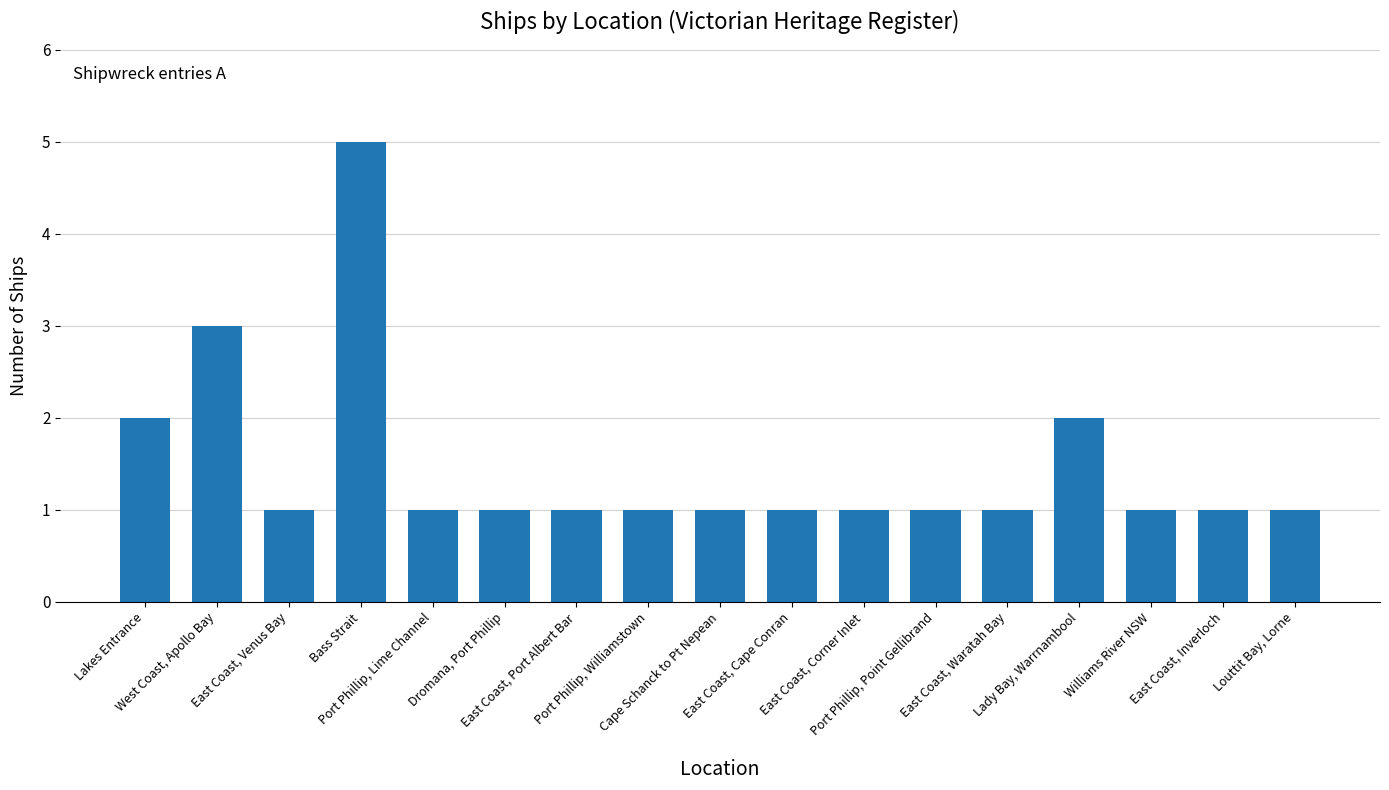

Reading left to right, transcribe all the data shown in this chart.

Lakes Entrance=2	West Coast, Apollo Bay=3	East Coast, Venus Bay=1	Bass Strait=5	Port Phillip, Lime Channel=1	Dromana, Port Phillip=1	East Coast, Port Albert Bar=1	Port Phillip, Williamstown=1	Cape Schanck to Pt Nepean=1	East Coast, Cape Conran=1	East Coast, Corner Inlet=1	Port Phillip, Point Gellibrand=1	East Coast, Waratah Bay=1	Lady Bay, Warrnambool=2	Williams River NSW=1	East Coast, Inverloch=1	Louttit Bay, Lorne=1